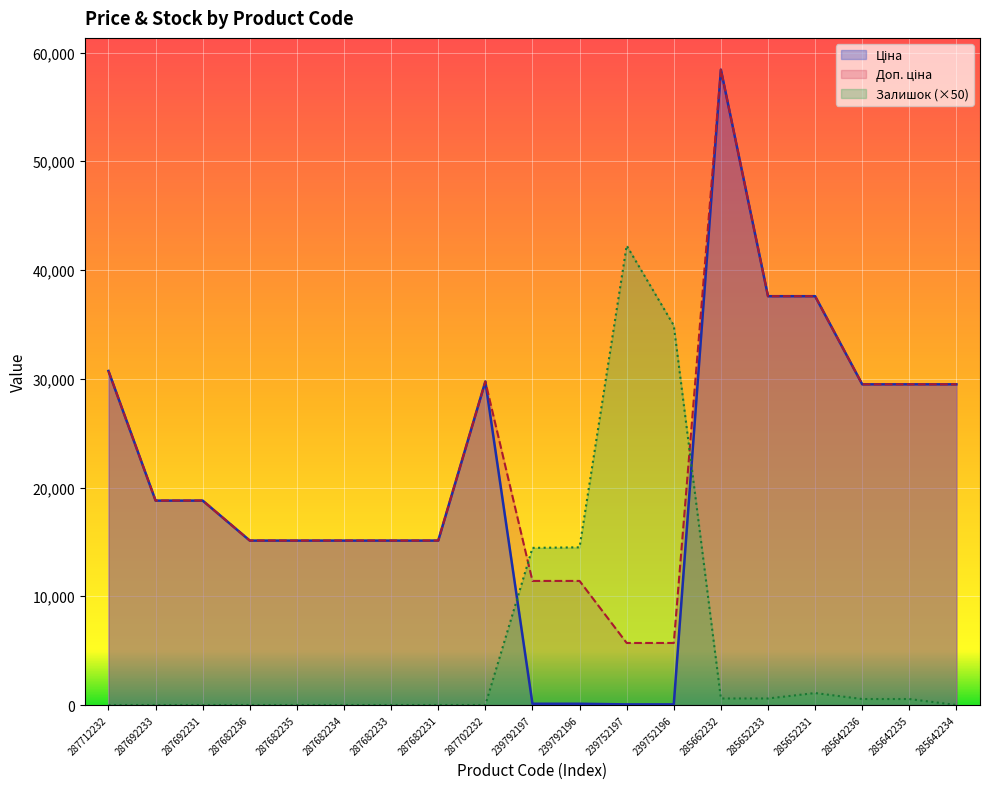

At which label is Залишок closest to 21125?

239792196